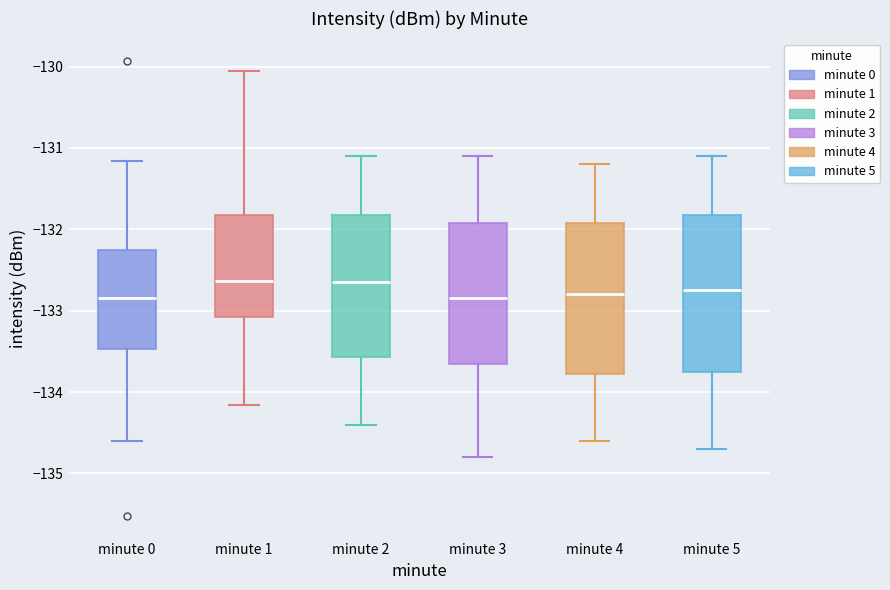

Where is the lower edge of the box for minute 3 on the y-axis? The values are not printed on the chart, so give them approximately, as read against the axis.

-133.6